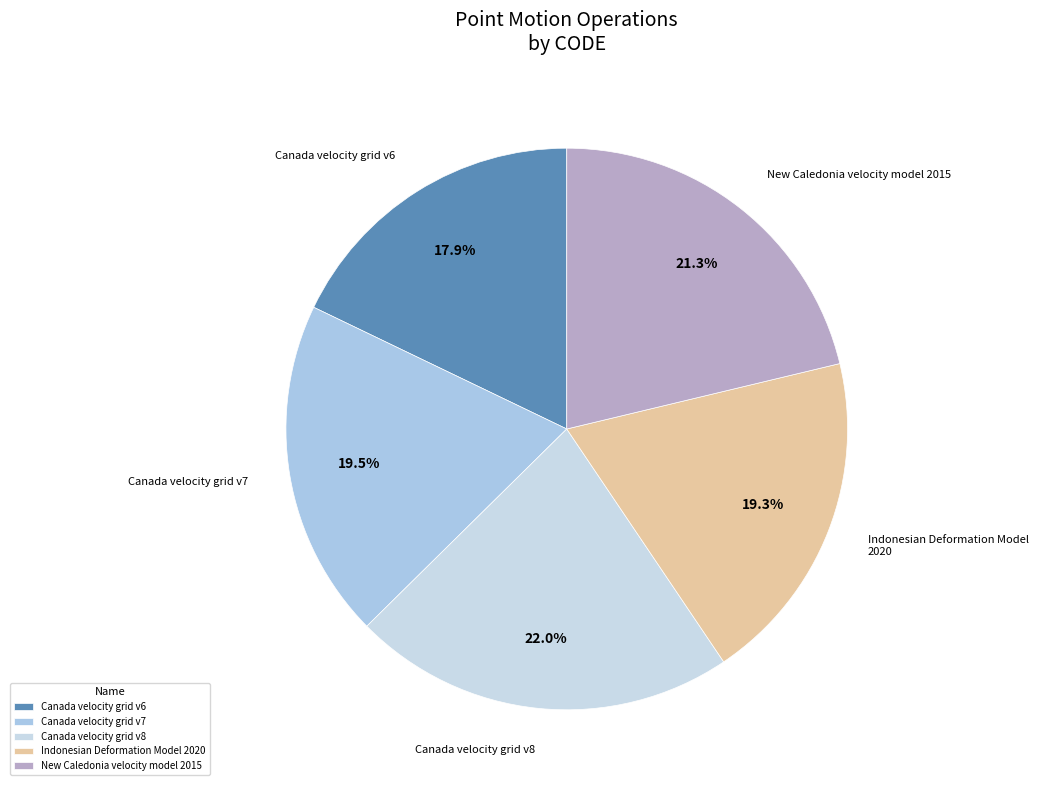

What portion of the pie excludes Canada velocity grid v6?

82.1%